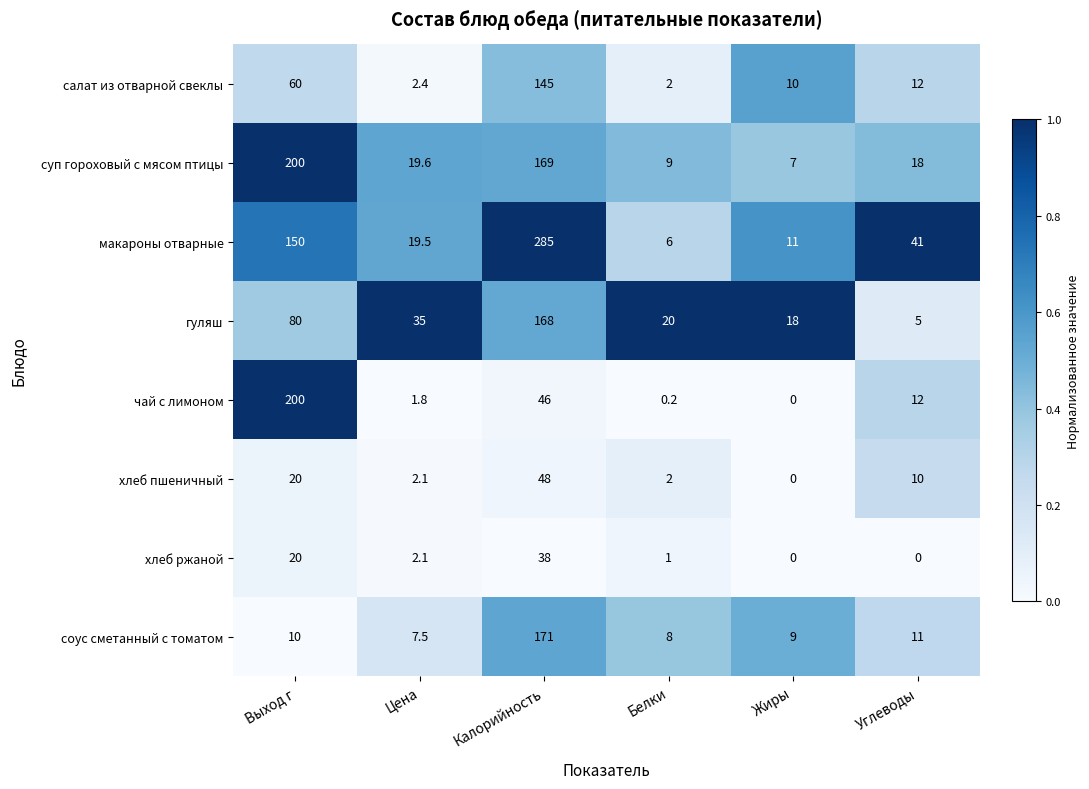

Is it true that салат из отварной свеклы equals 1.1 at Белки?

False